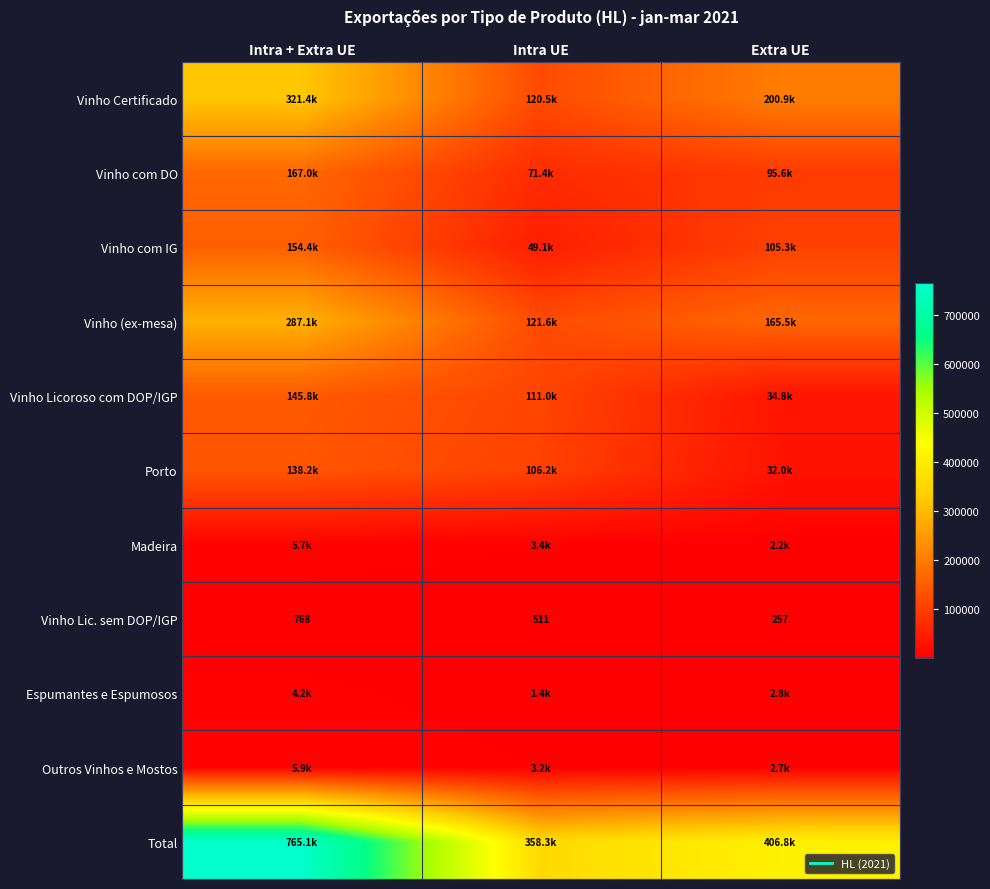

How many series are shown in this chart?

11